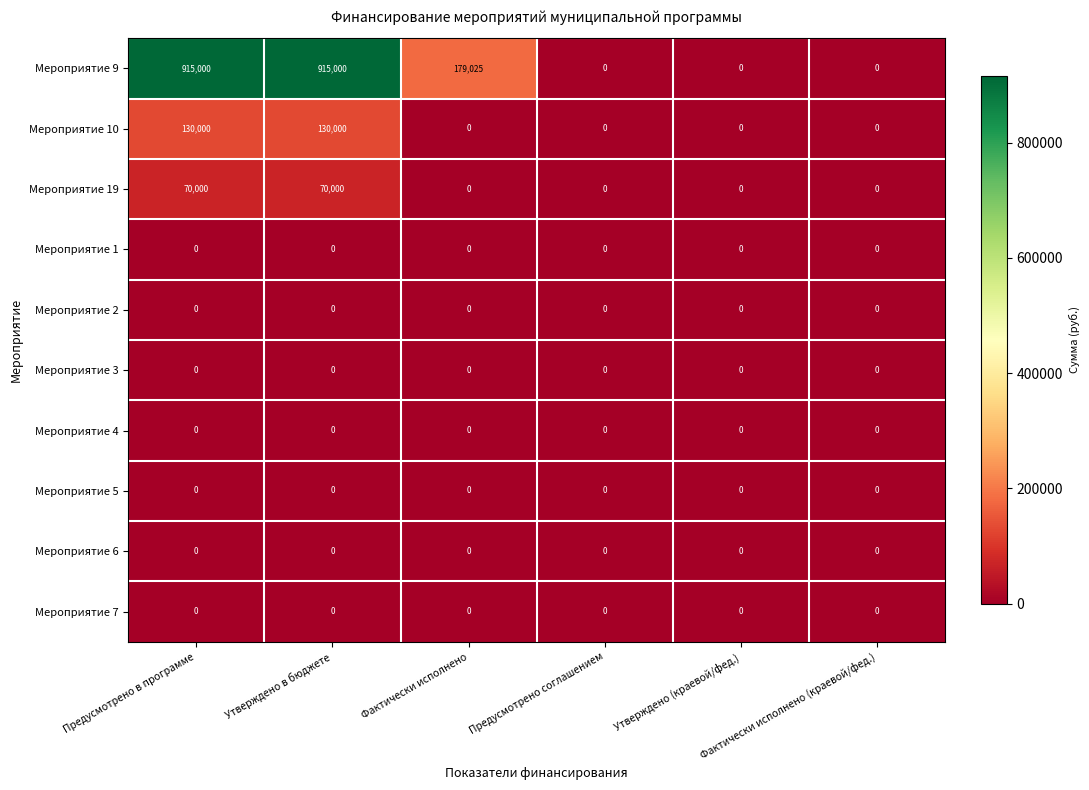

Which series has the largest total across all categories?

Мероприятие 9